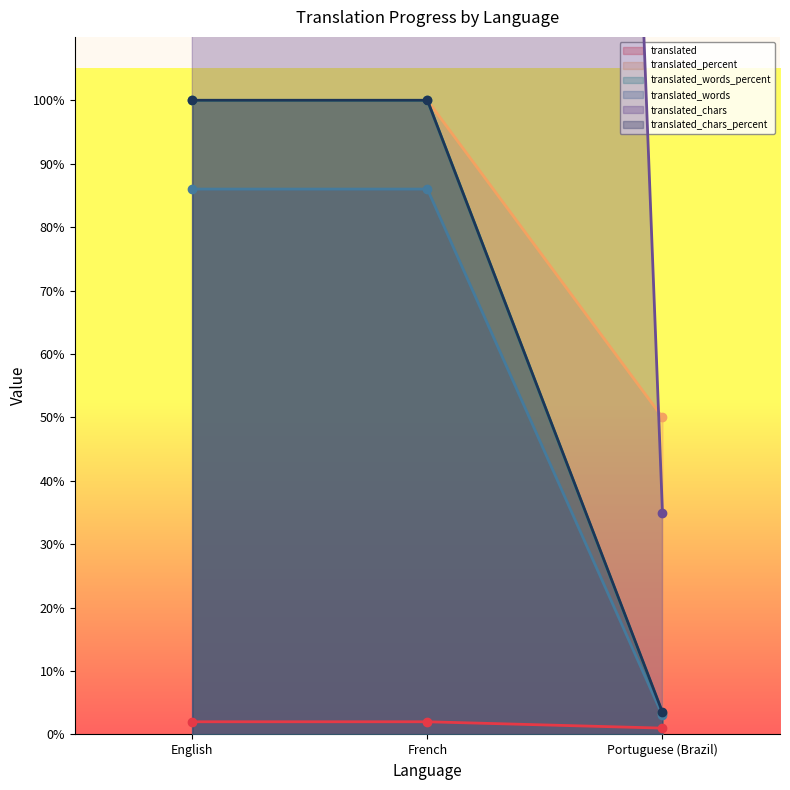

How many data points does each series have?

3